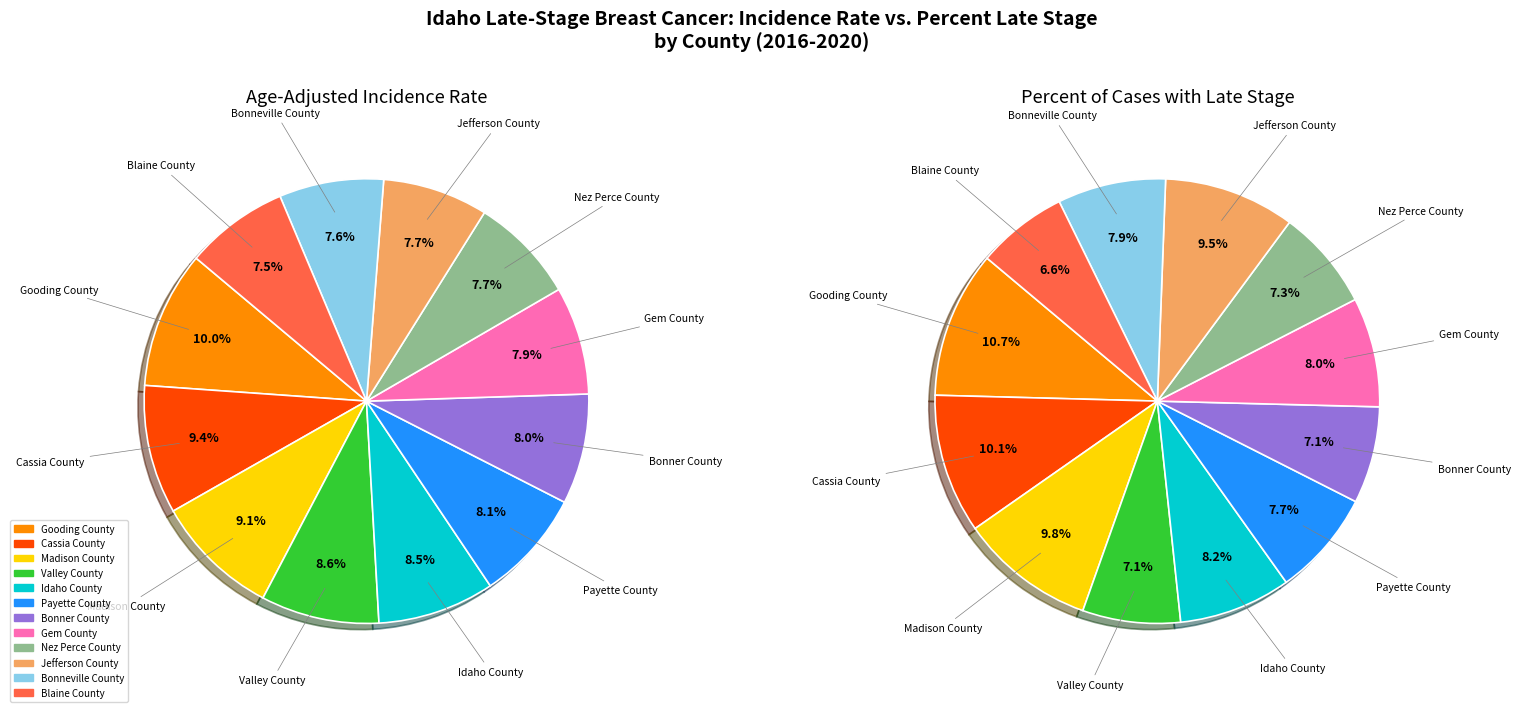

Does Jefferson County account for over 50% of the chart?

No